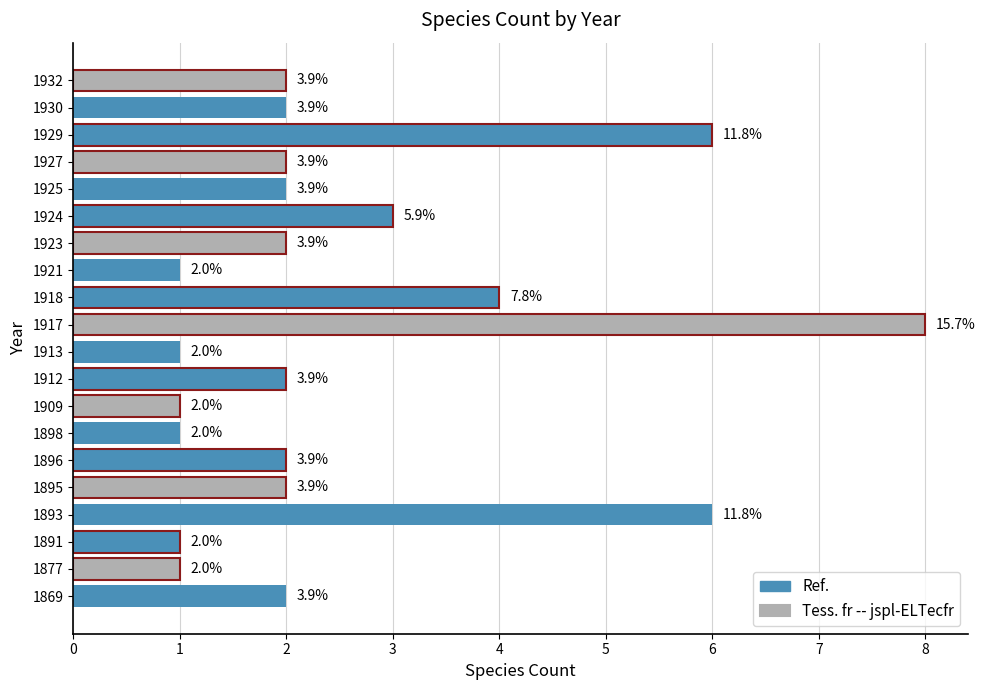

Are the bars horizontal?

Yes